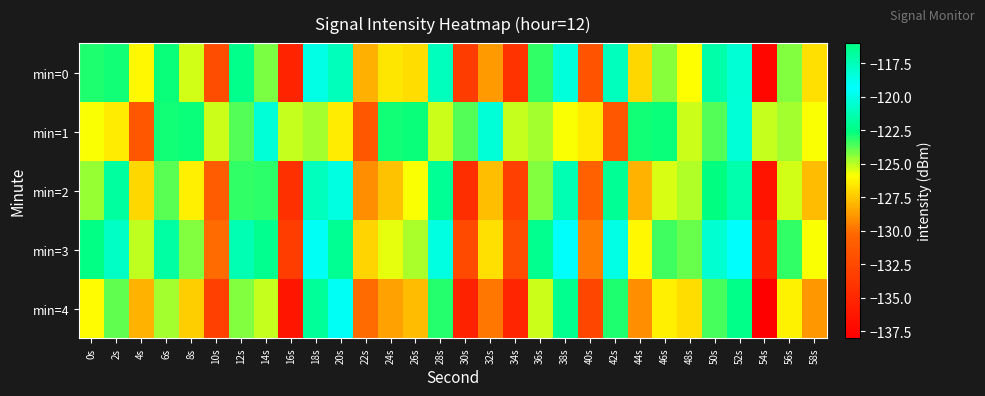

Count the number of data series in this chart.

5